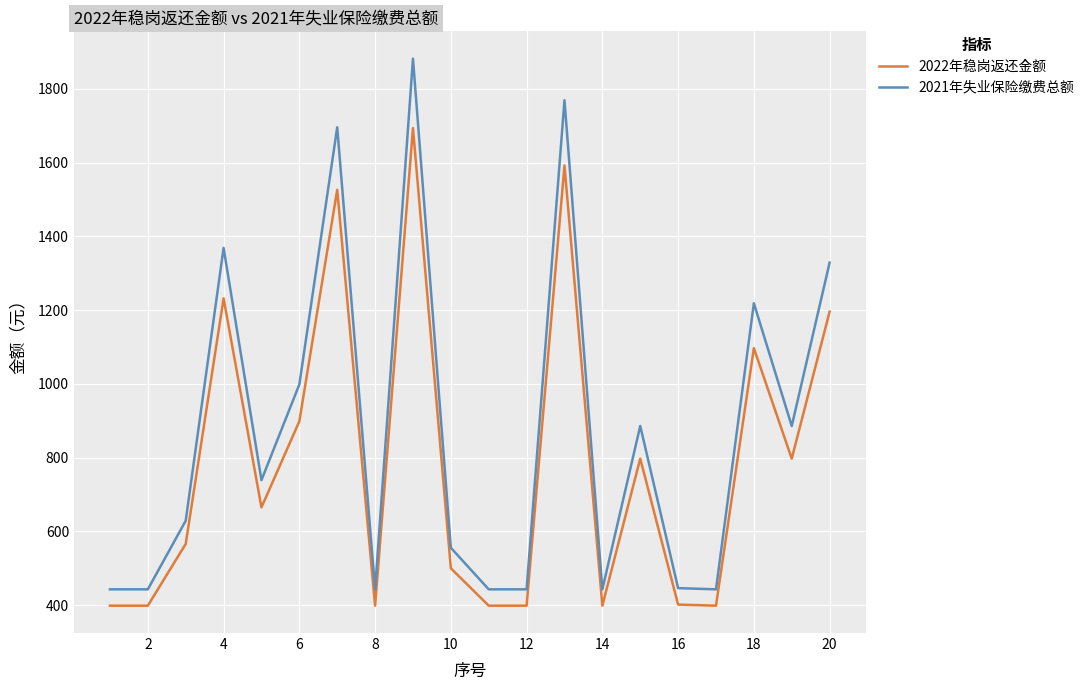

Which series has the largest total across all categories?

2021年失业保险缴费总额